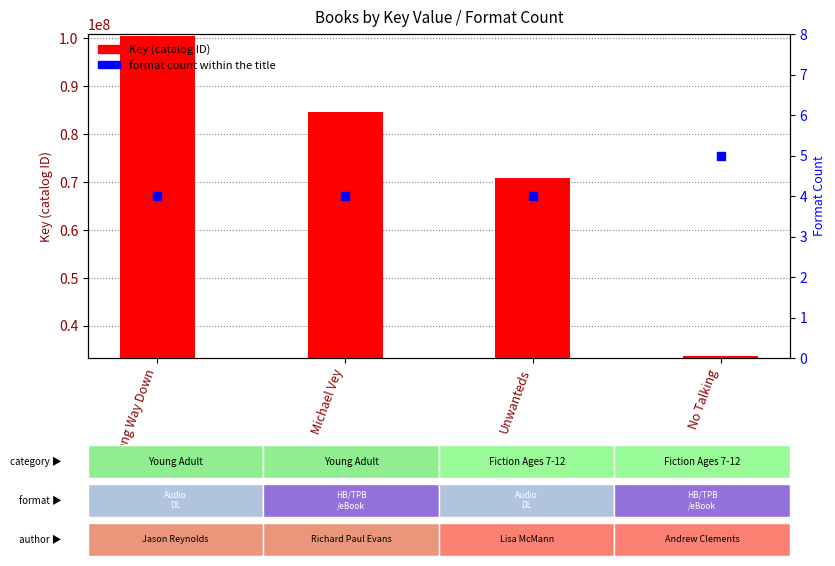

Which series contains the lowest Y value?

Format count